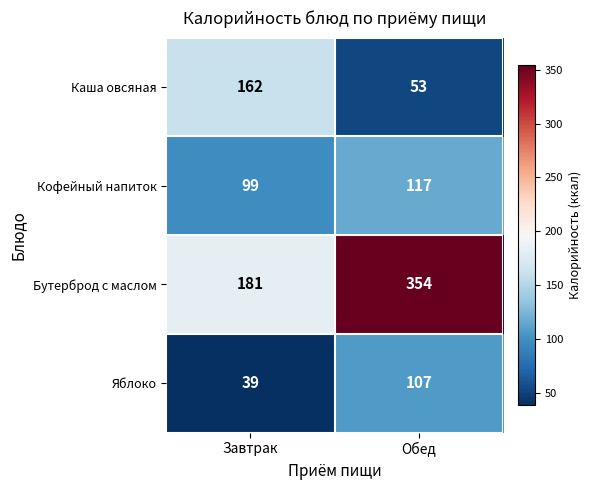

List the series in order of their peak value, lowest first.

Яблоко, Кофейный напиток, Каша овсяная, Бутерброд с маслом